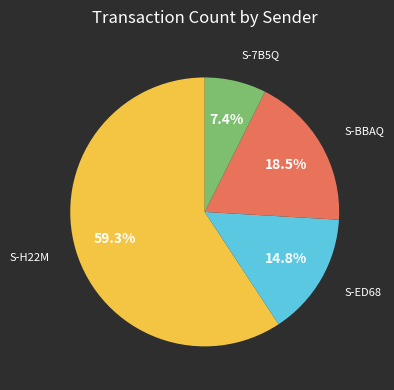

To the nearest percent, what is the difference between the largest and smallest slice percentages?

52%